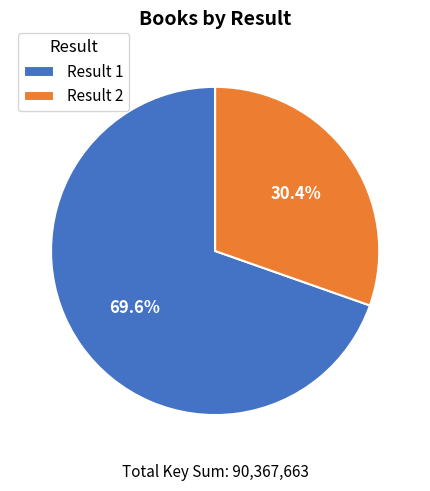

Is there any slice that represents more than half of the pie?

Yes